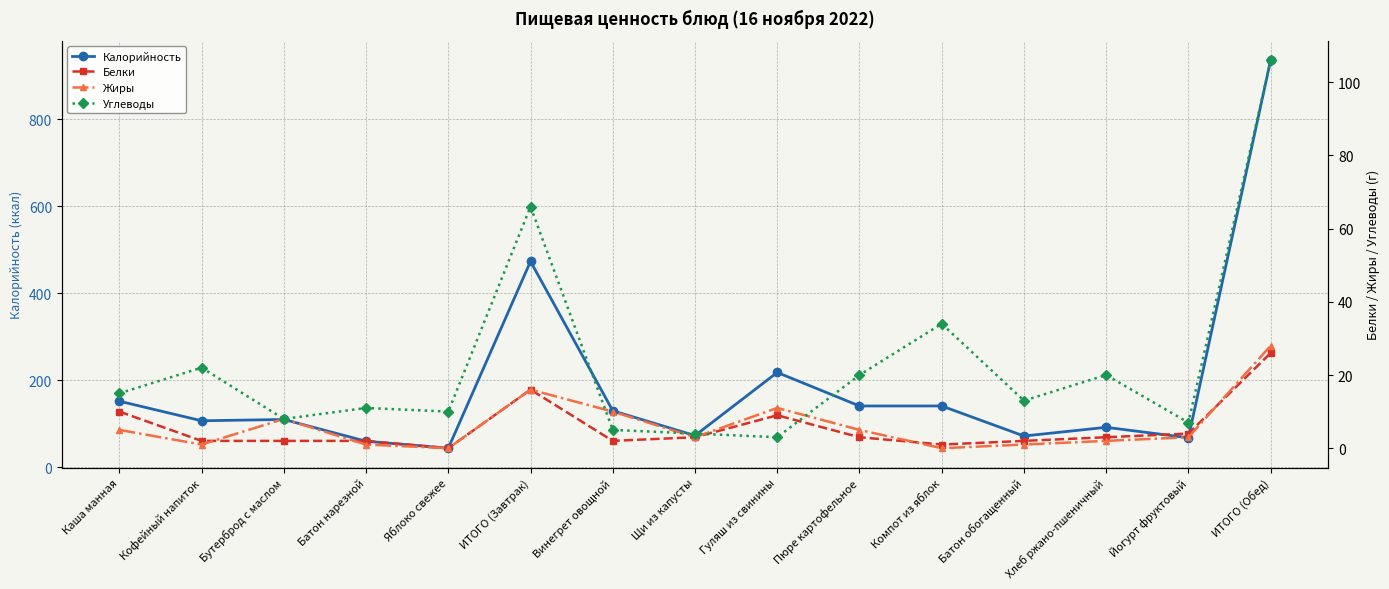

What is the lowest value of the Углеводы series?

3